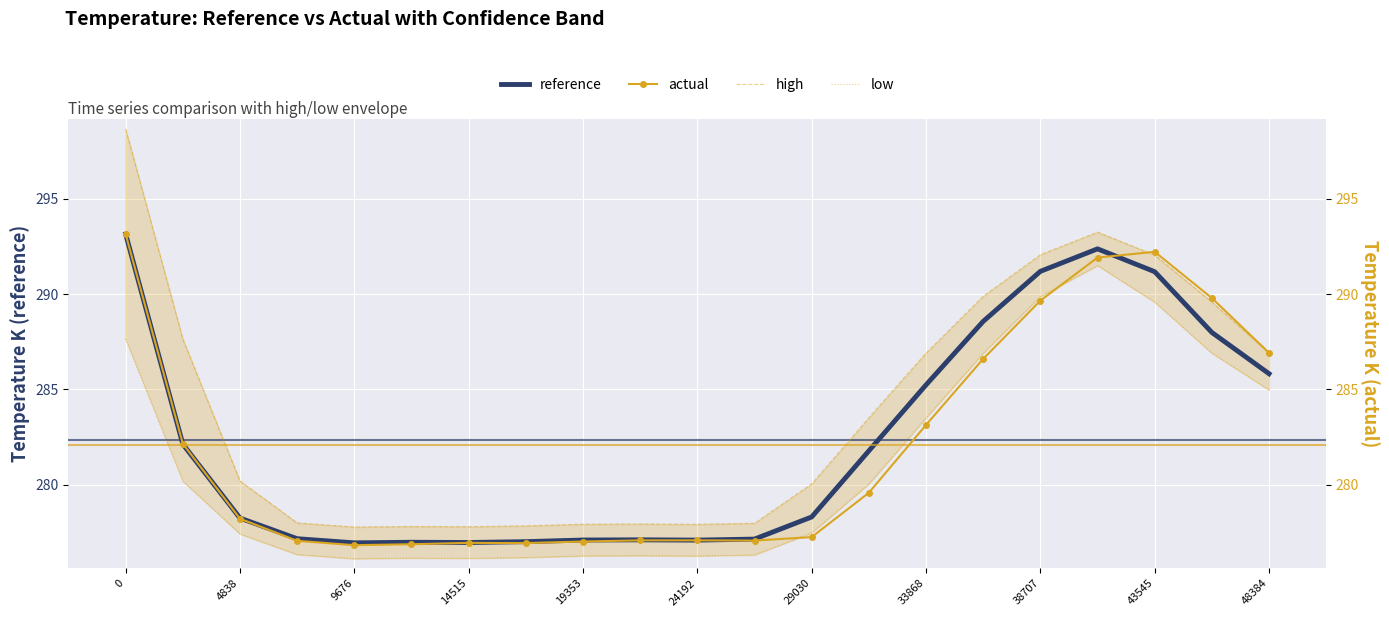

The value of reference at 33868 is 92.2. True or false?

False